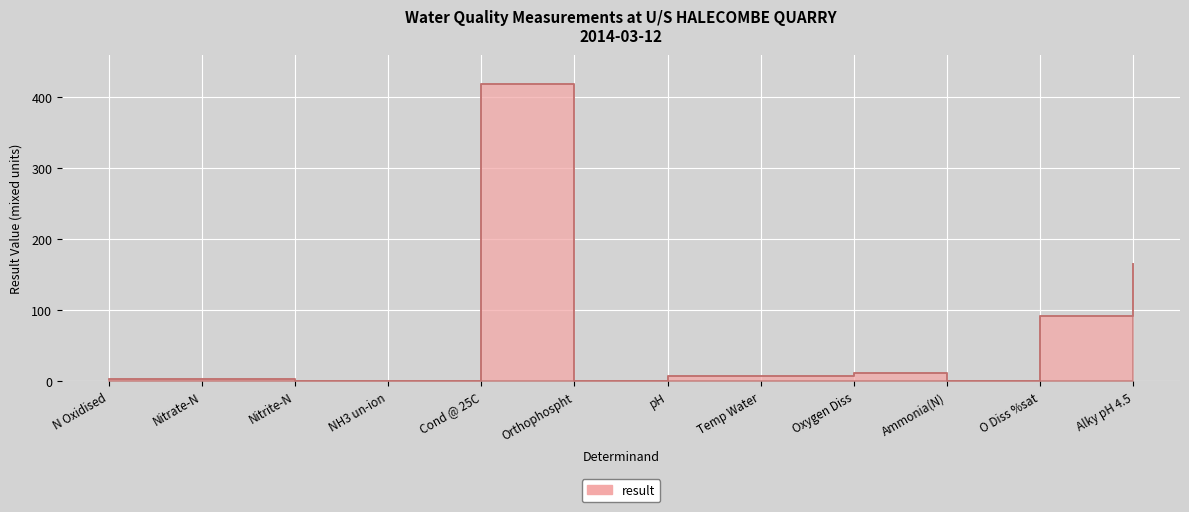

True or false: the data has more than 1 interior local peaks.

True